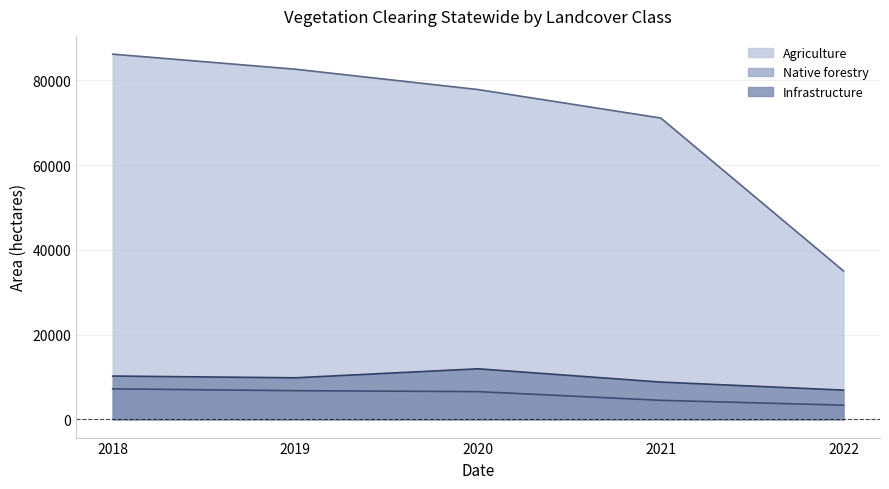

Which series has the widest spread of values?

Agriculture